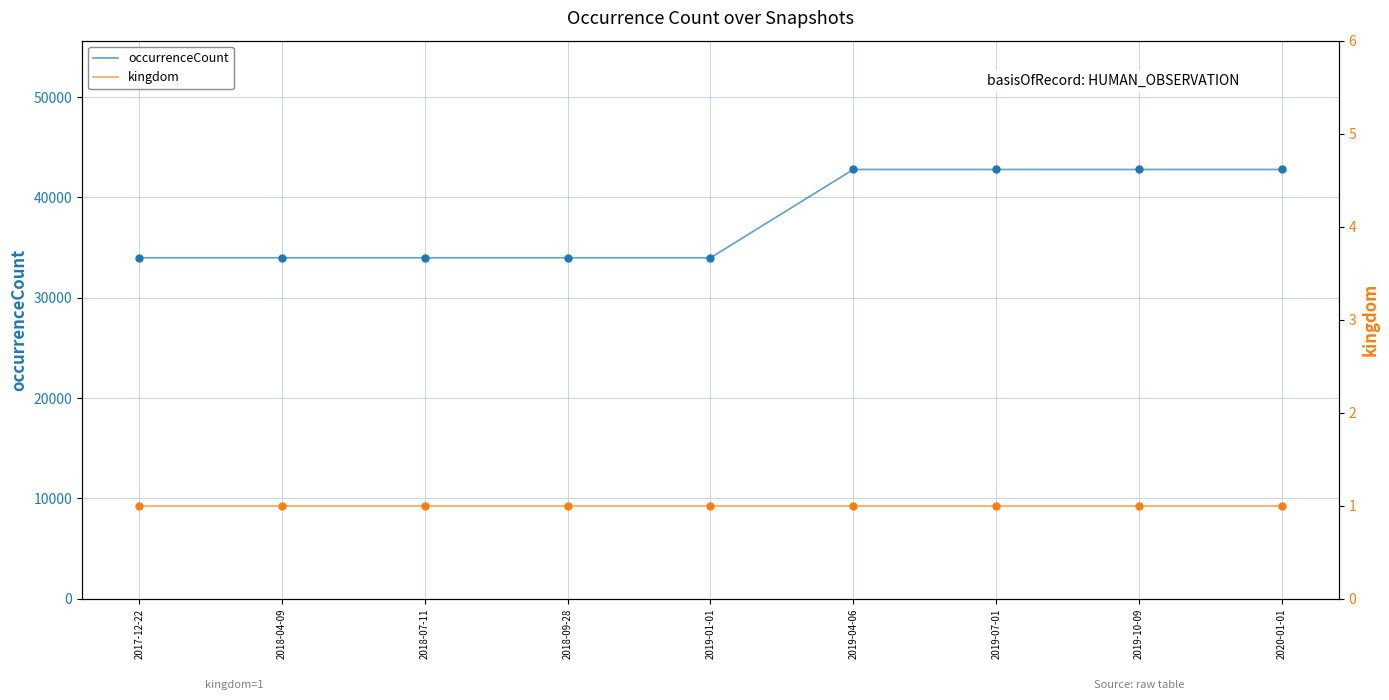

What is the maximum value for occurrenceCount?

42793